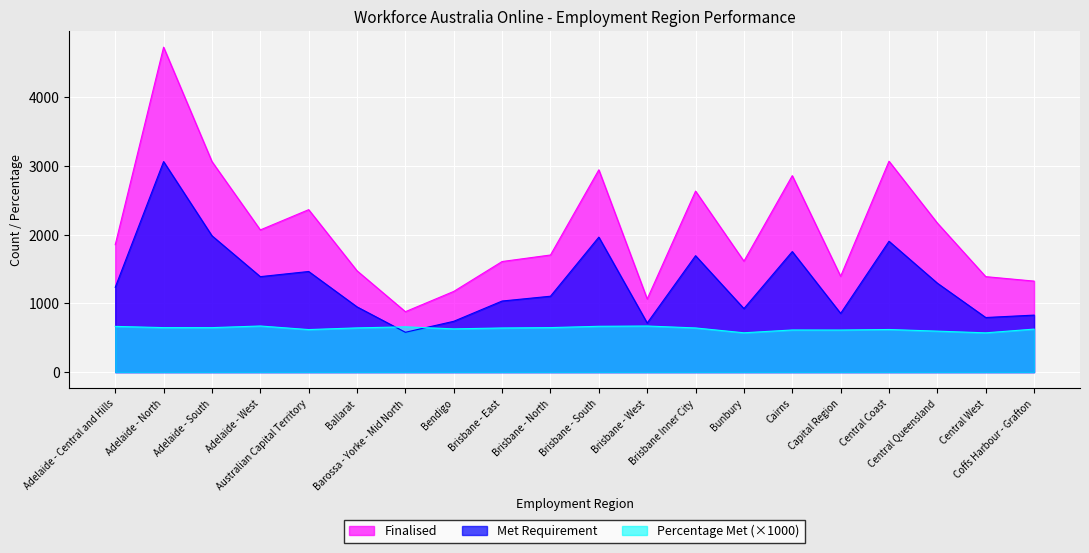

What is the value of the Percentage Met point at the 7th from the left?

659.1